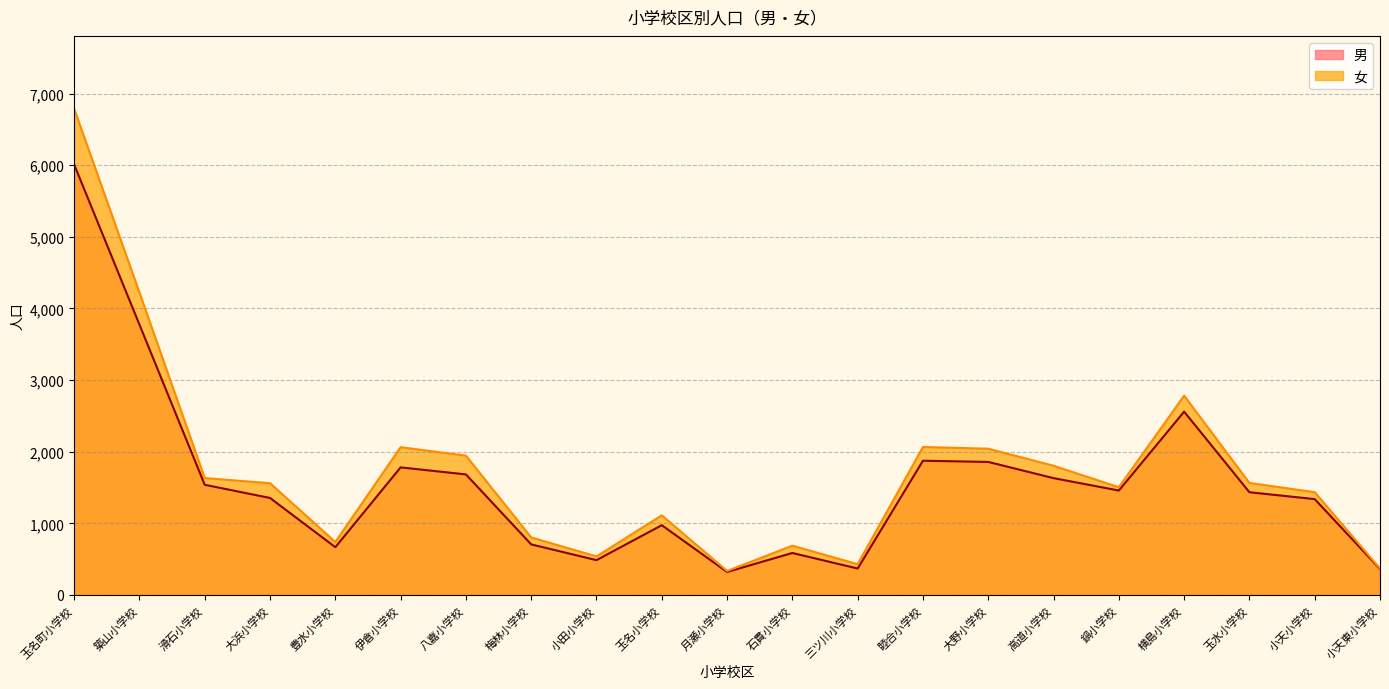

What is the sum of all 男 values?

32762